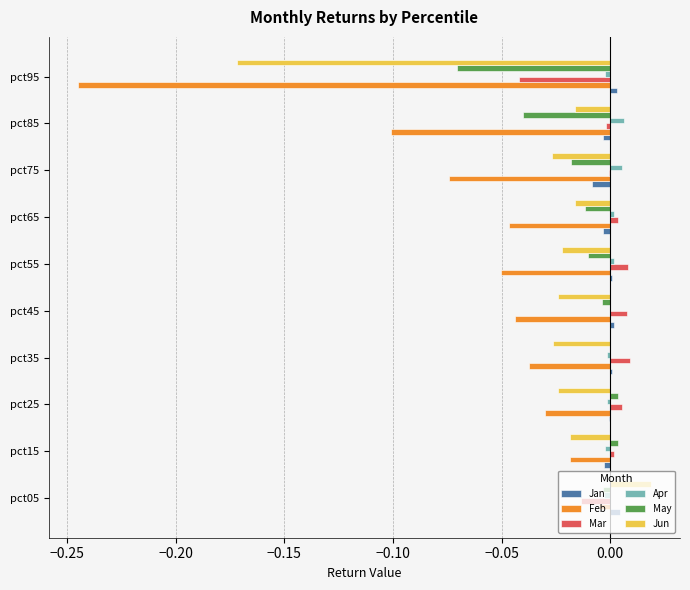

Is the value of Mar at pct95 greater than the value of Apr at pct15?

No